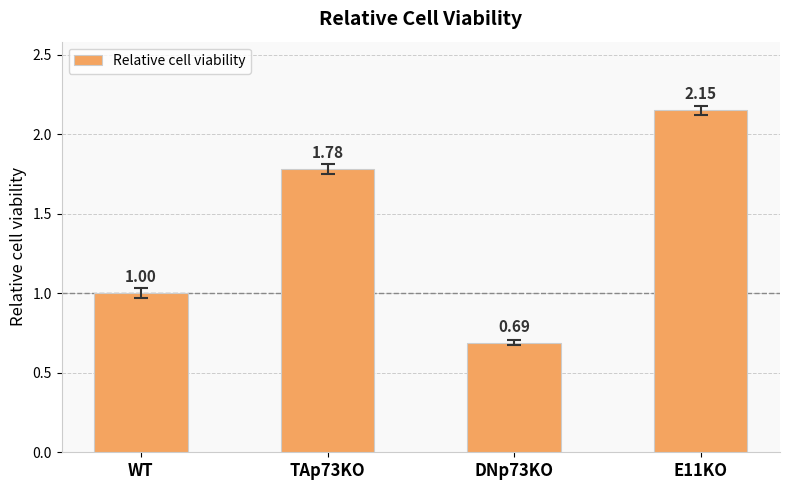

Are the bars grouped side by side (vs. stacked)?

No